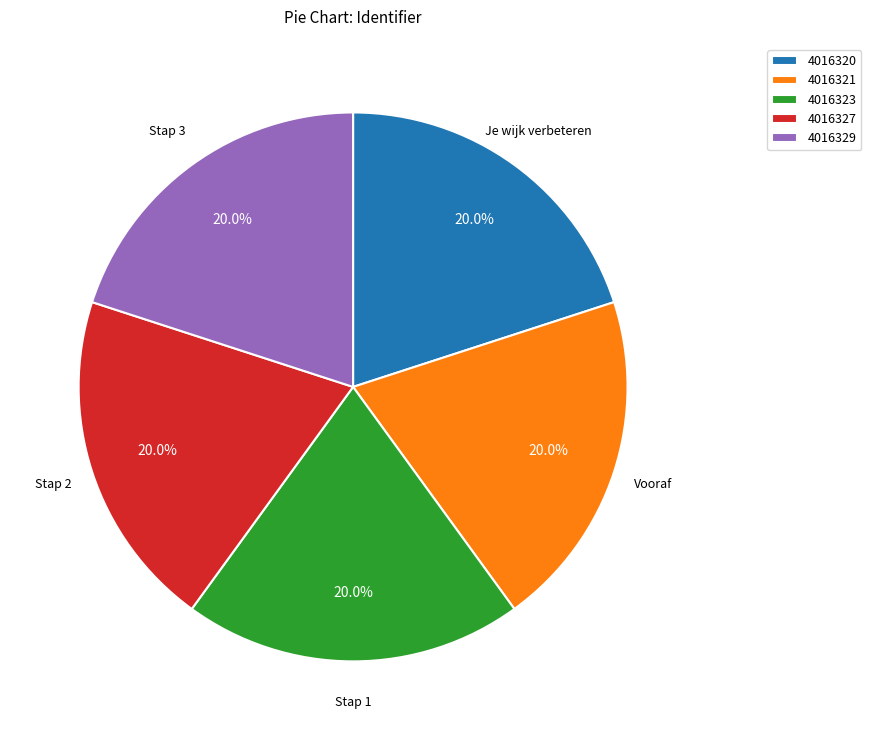

Count the number of slices in the pie.

5